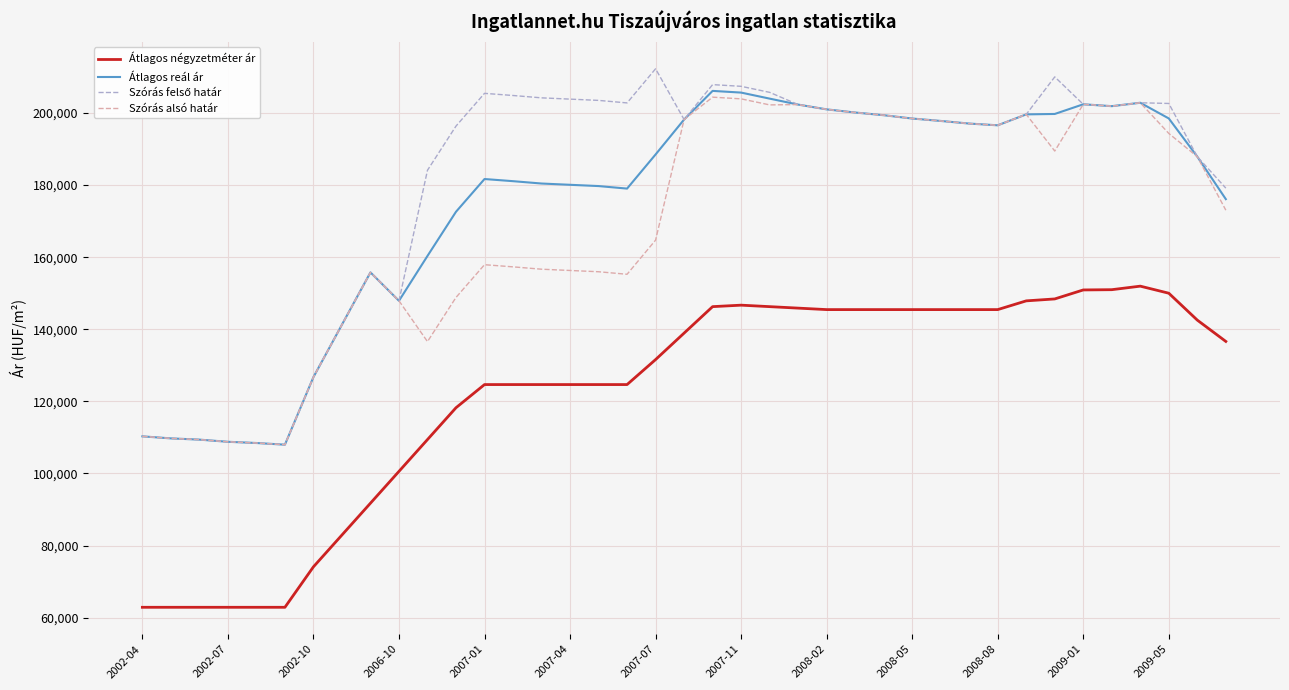

True or false: Átlagos reál ár and Átlagos négyzetméter ár intersect in this chart.

False